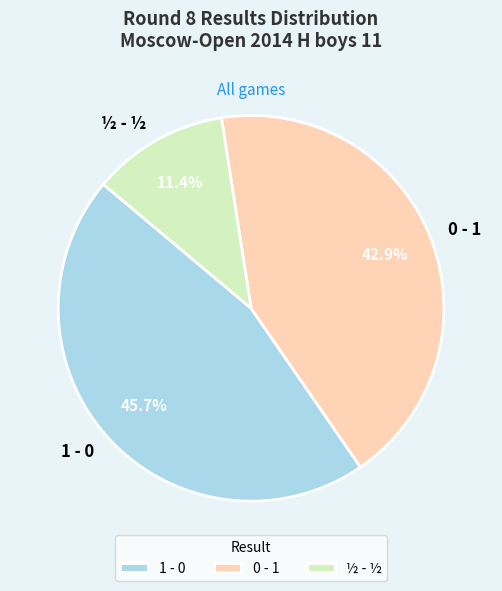

Which has a higher value, ½ - ½ or 0 - 1?

0 - 1